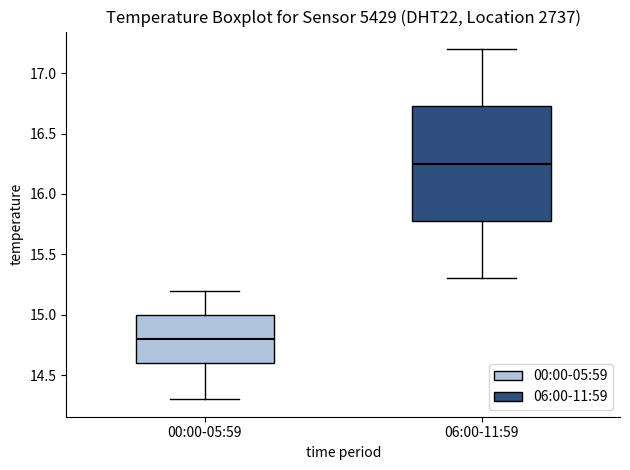

Where does the median line of the box for 06:00-11:59 sit on the y-axis? The values are not printed on the chart, so give them approximately, as read against the axis.

16.25